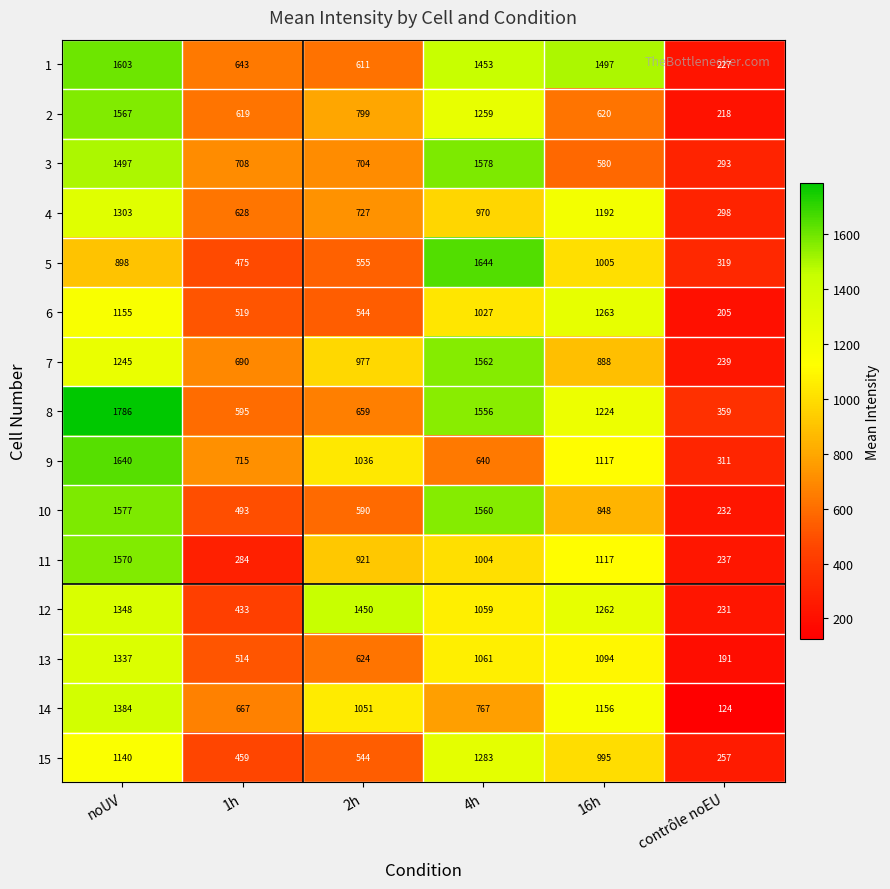

What is the difference between the 1 values at 16h and 2h?

886